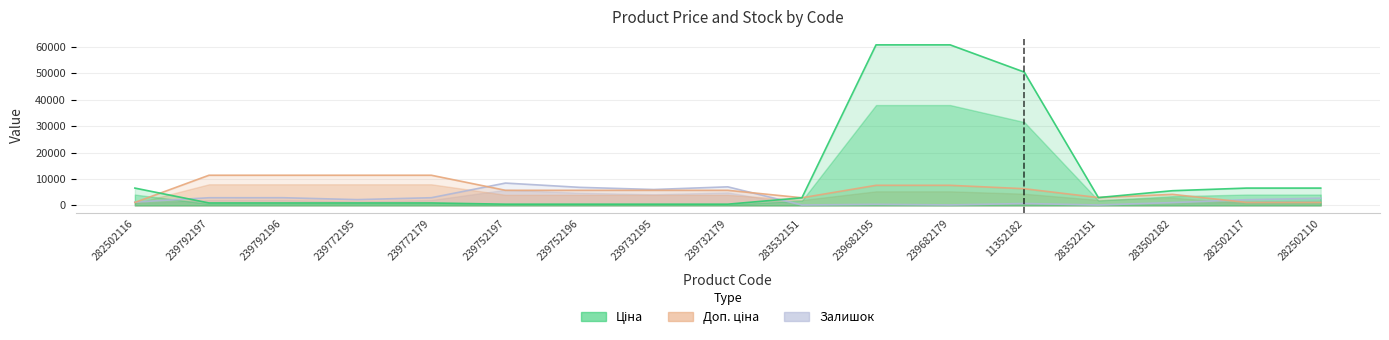

What is the label of the 5th point from the left?

239772179